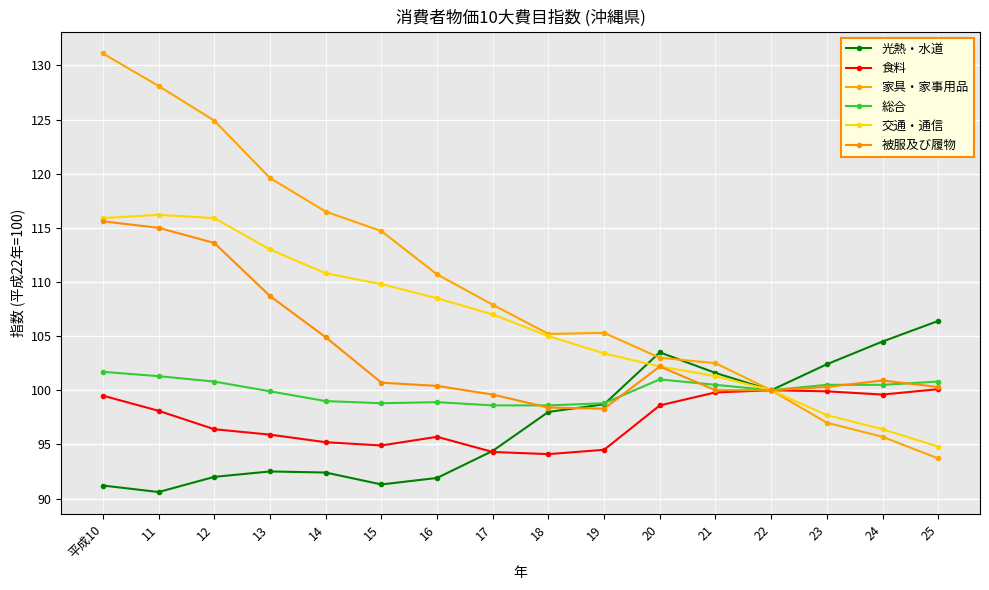

Is it true that 家具・家事用品 equals 107.9 at 17?

True